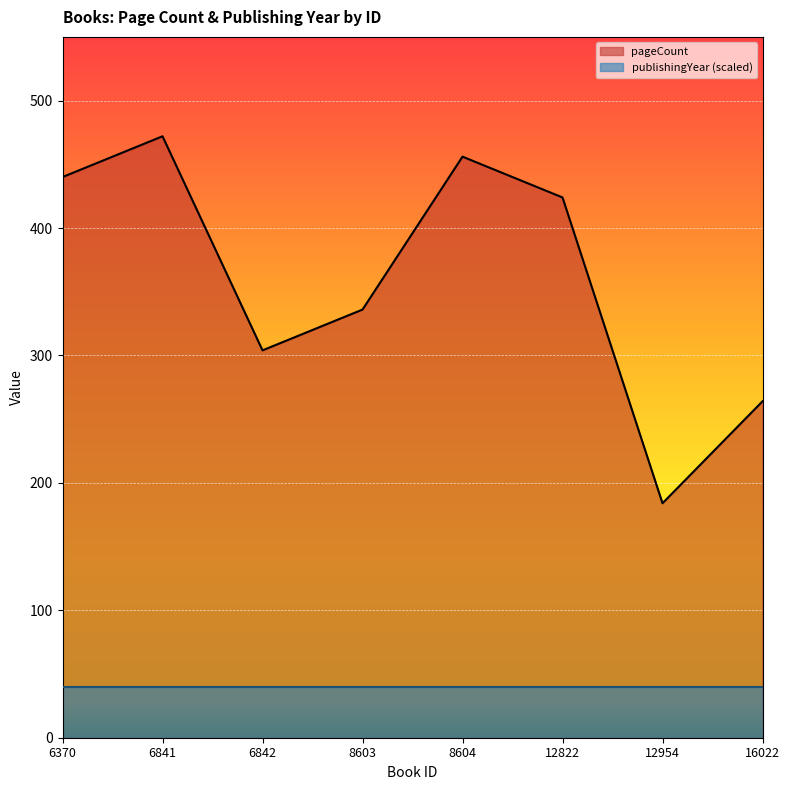

What is the difference between the maximum and minimum values?

288